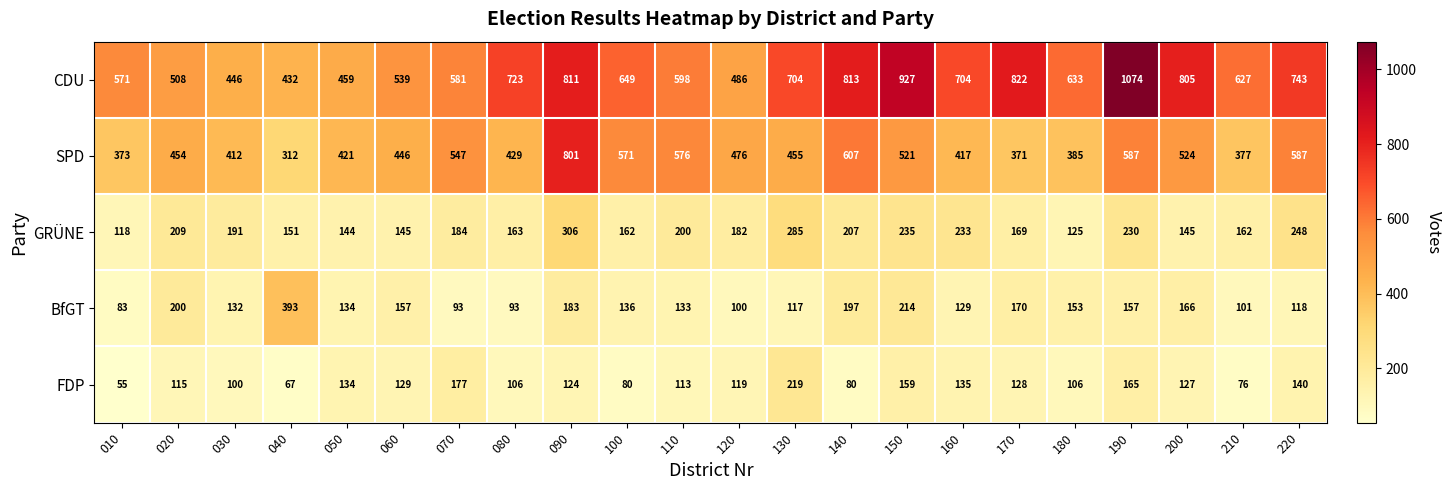

Rank the series at 210 from highest to lowest value.

CDU, SPD, GRÜNE, BfGT, FDP